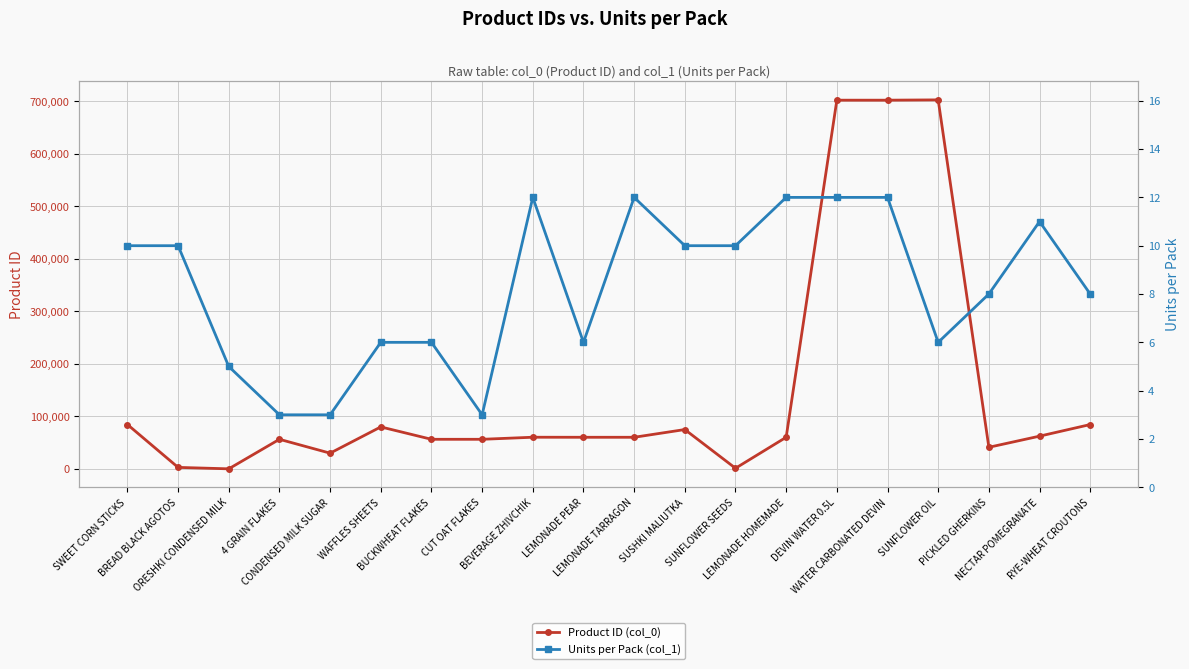

What is the label of the 20th point from the left?

RYE-WHEAT CROUTONS